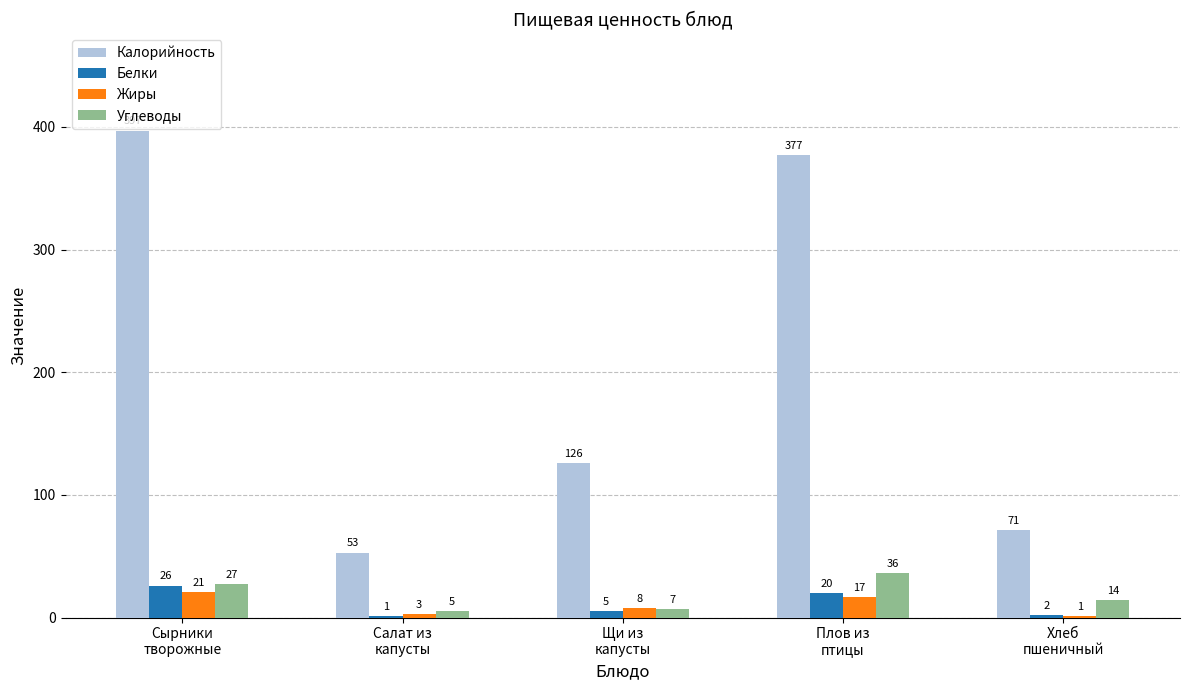

Which series has the largest total across all categories?

Калорийность